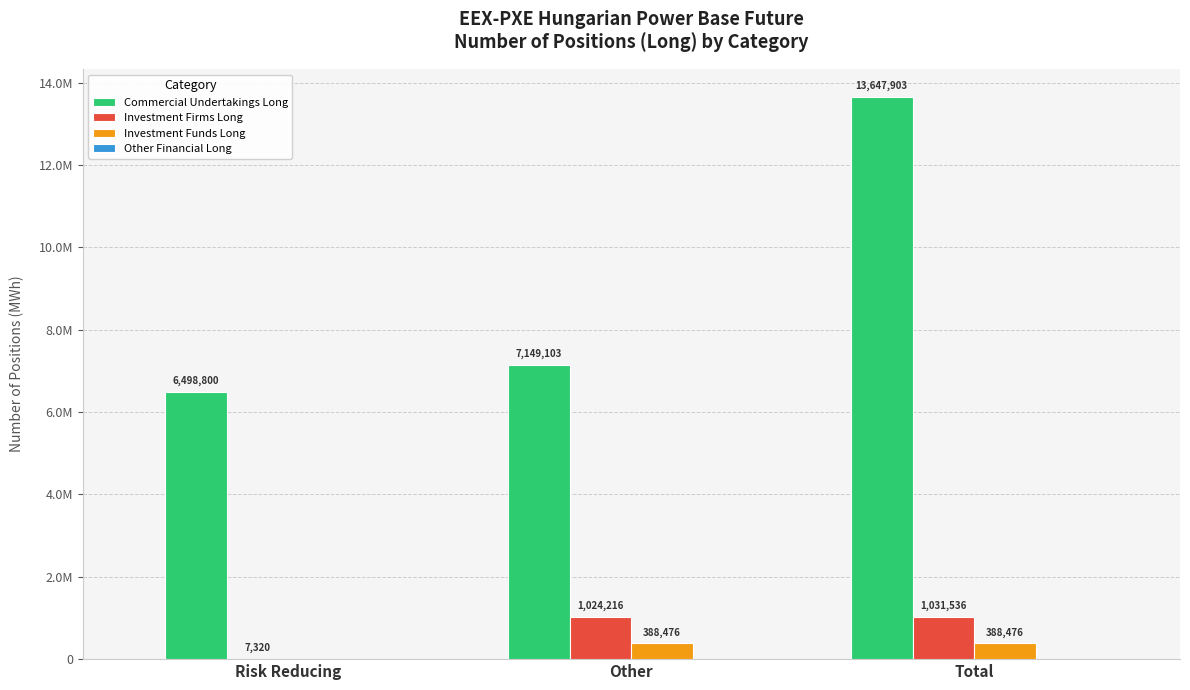

Rank the series by their maximum value, from lowest to highest.

Other Financial Long, Investment Funds Long, Investment Firms Long, Commercial Undertakings Long